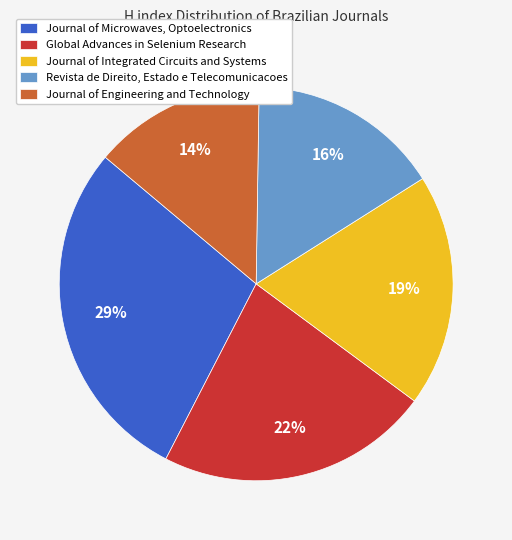

To the nearest percent, what portion does Journal of Engineering and Technology represent?

14%